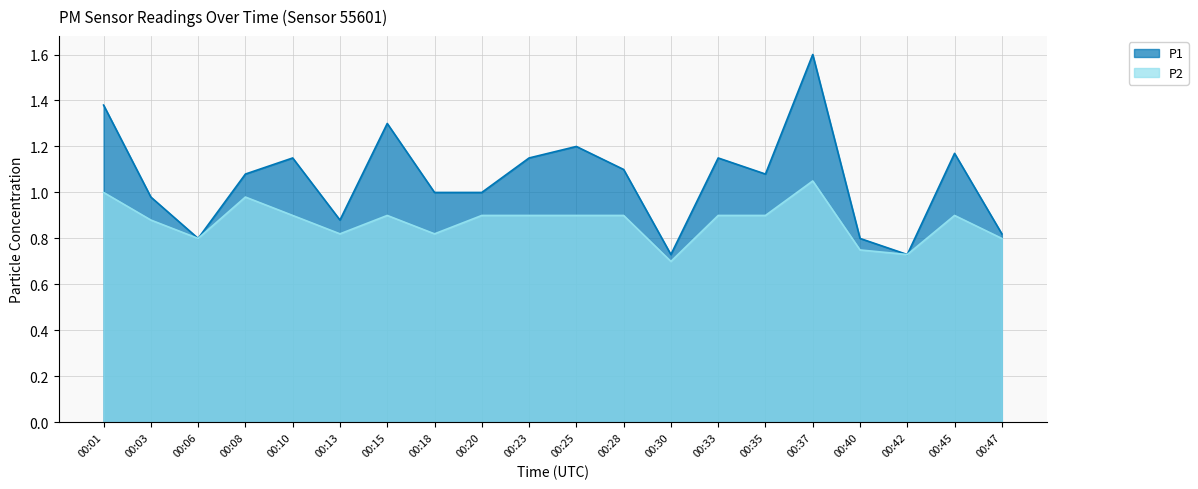

Which series has the widest spread of values?

P1